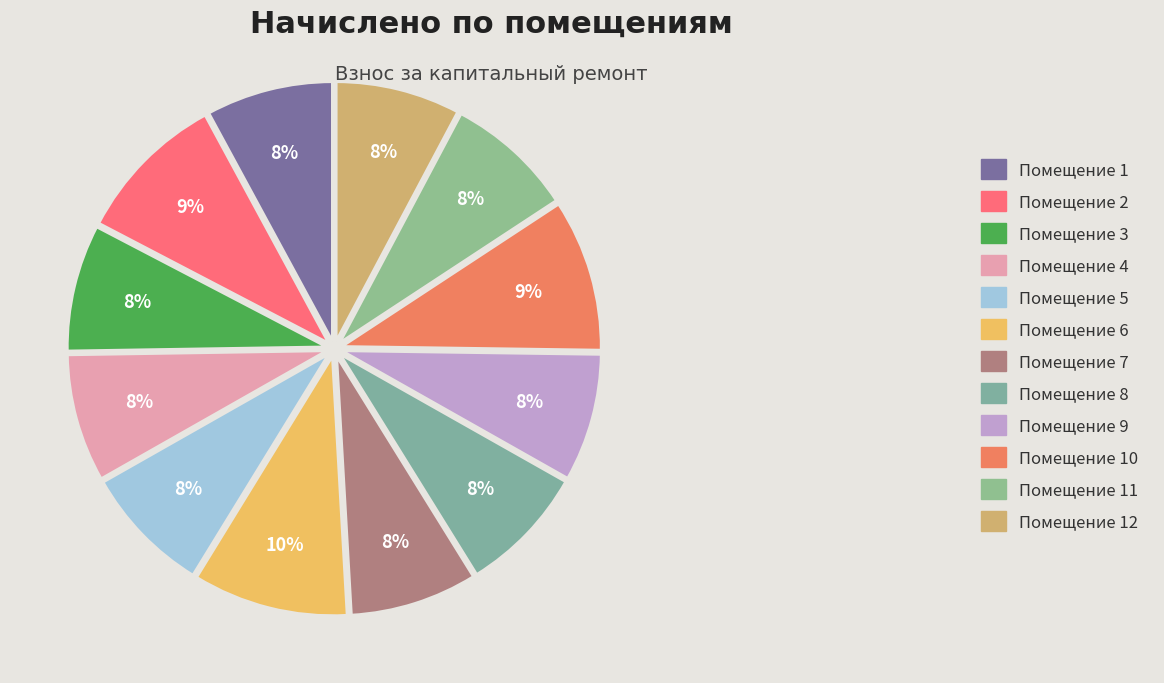

What is the largest slice in the pie chart?

6